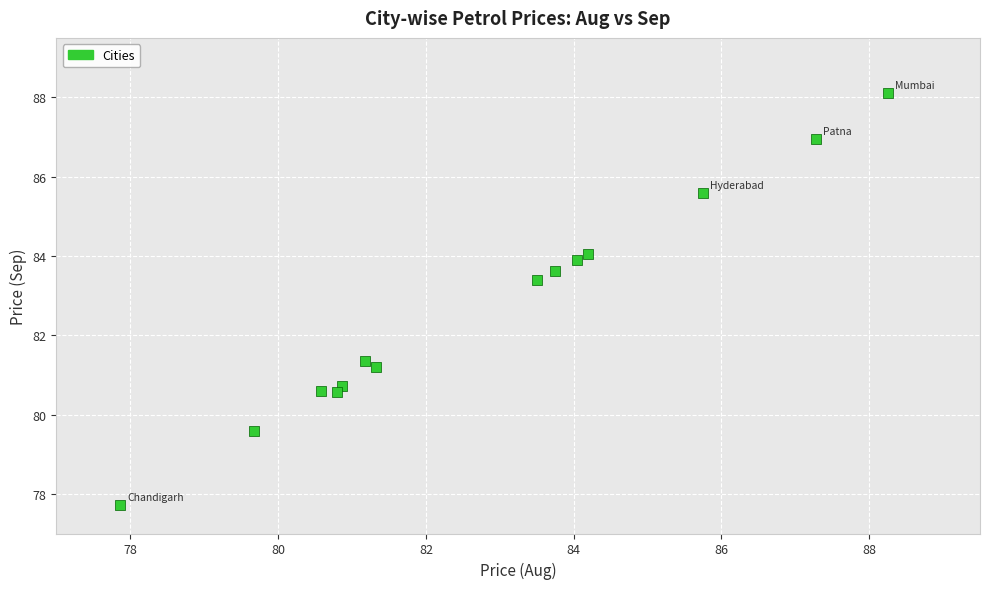

What Y value in the scatter plot is closest to 82?

81.3